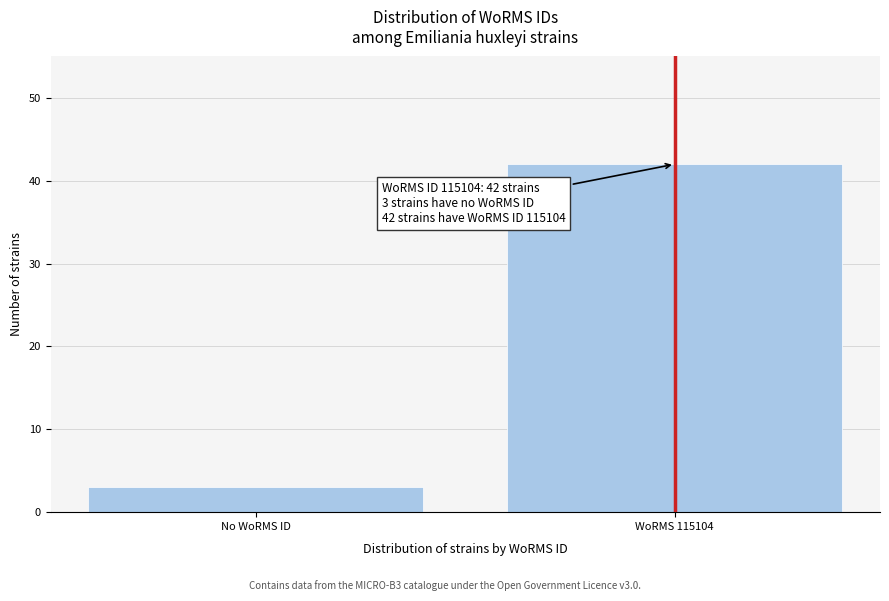

Reading right to left, extract all data points from this chart.

WoRMS 115104=42	No WoRMS ID=3